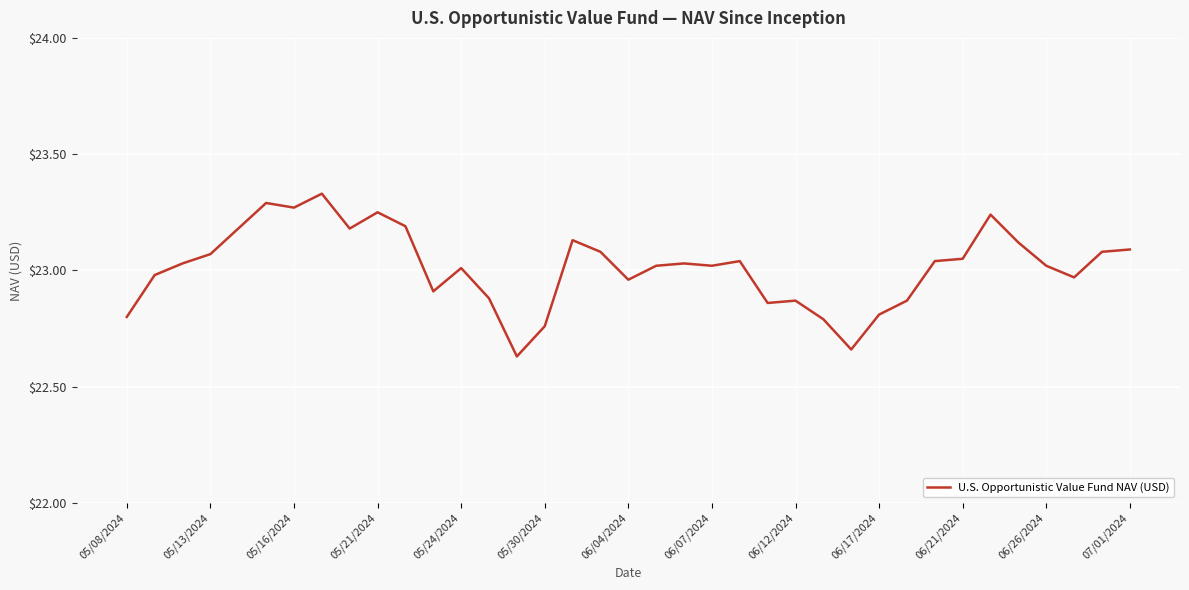

What is the difference between the maximum and minimum values?

0.7